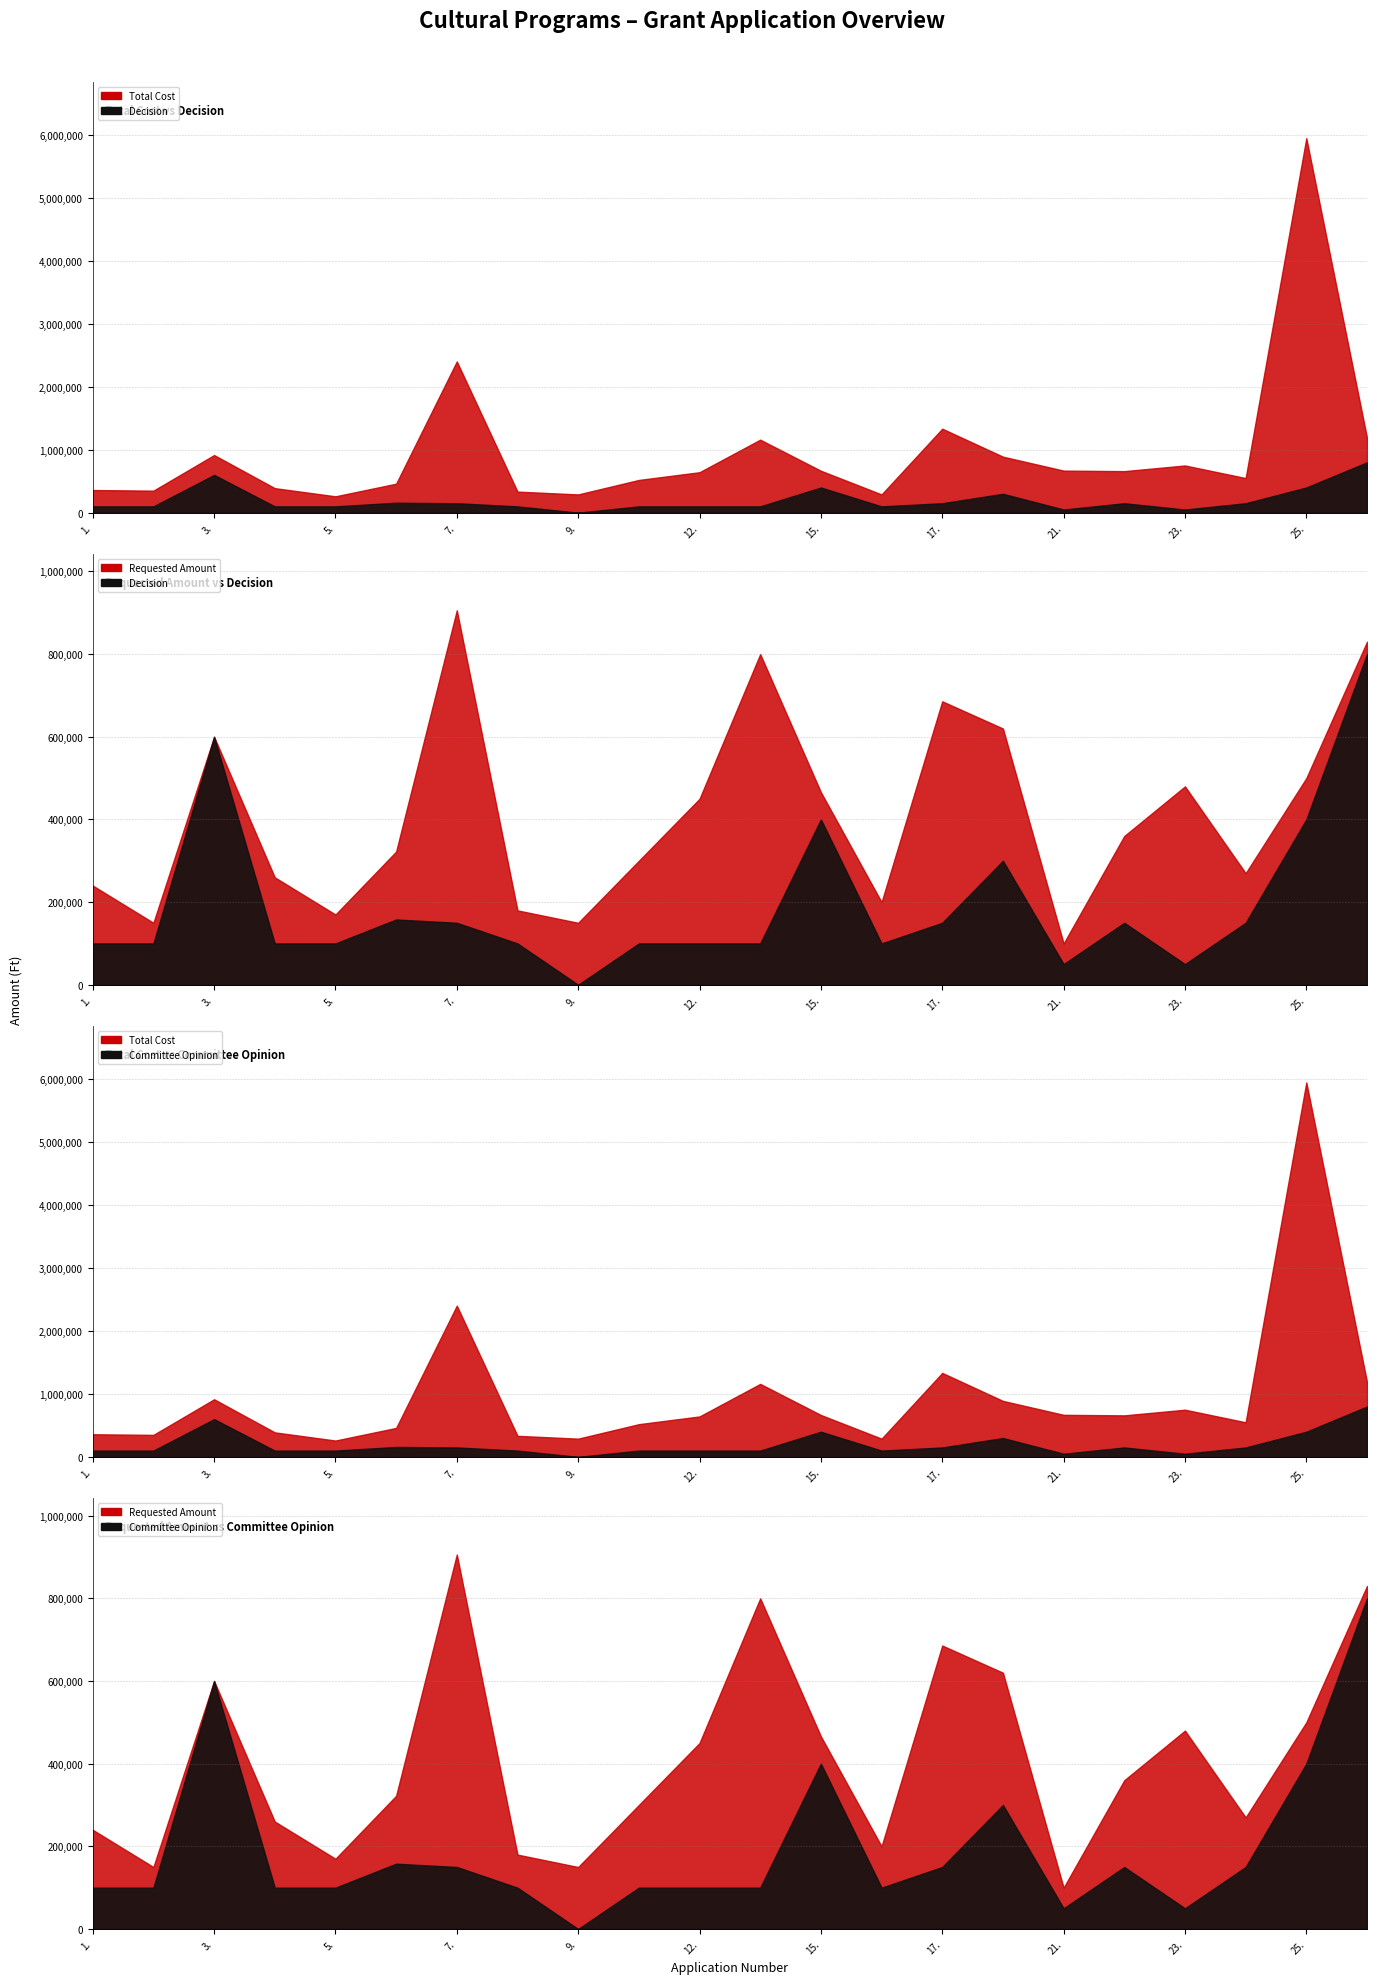

Is it true that Döntése (Ft) equals 167378 at 5.?

False